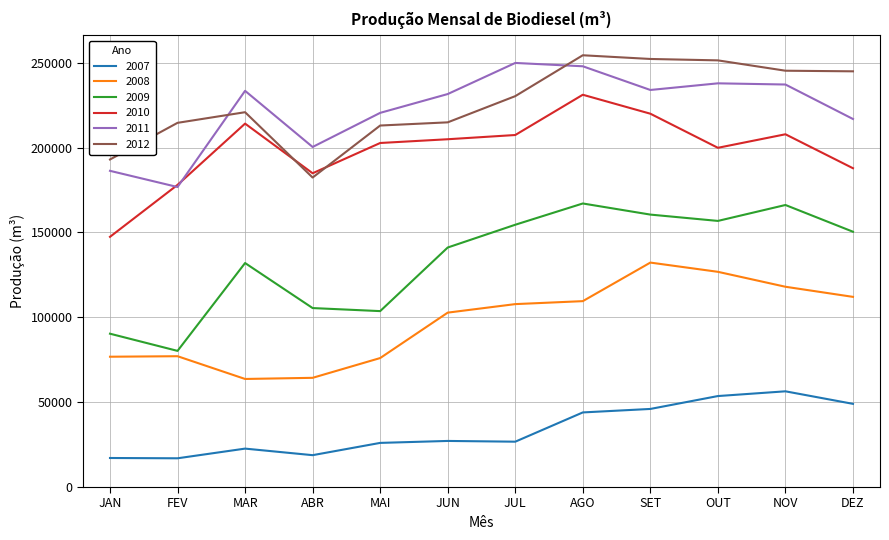

True or false: 2007 and 2009 intersect in this chart.

False